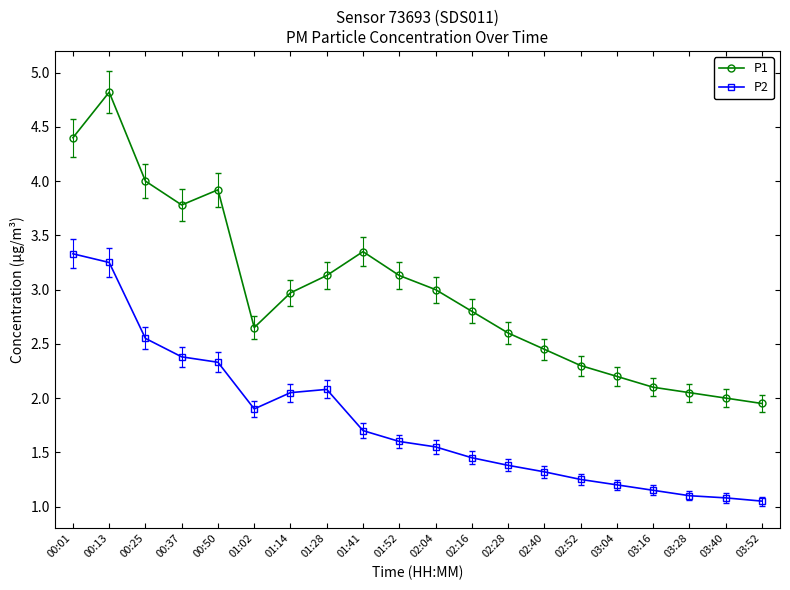

At 03:16, list the series in order from smallest to largest.

P2, P1